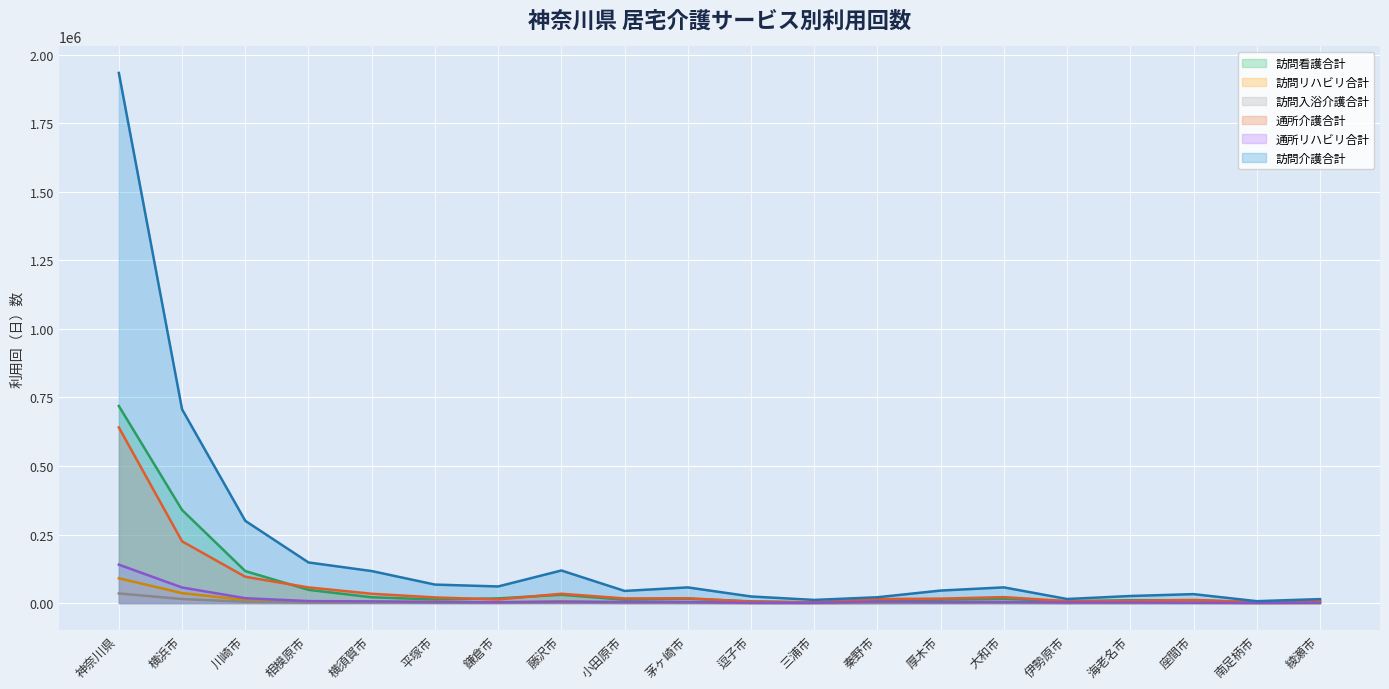

What is the approximate value of 訪問入浴介護合計 at 茅ヶ崎市, to the nearest 100?

900